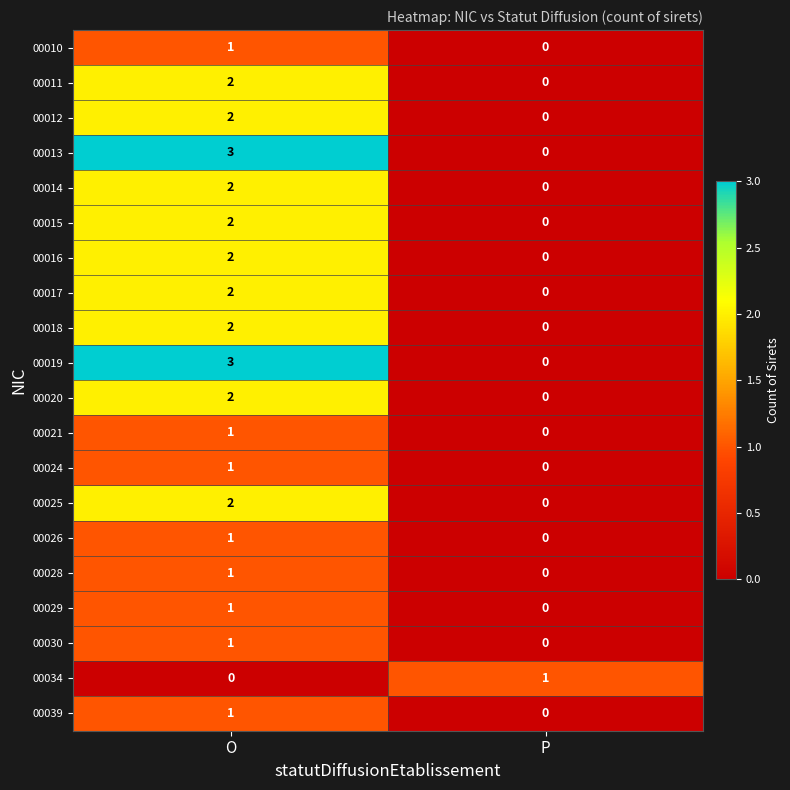

What is the spread (max minus min) of values at O?

3